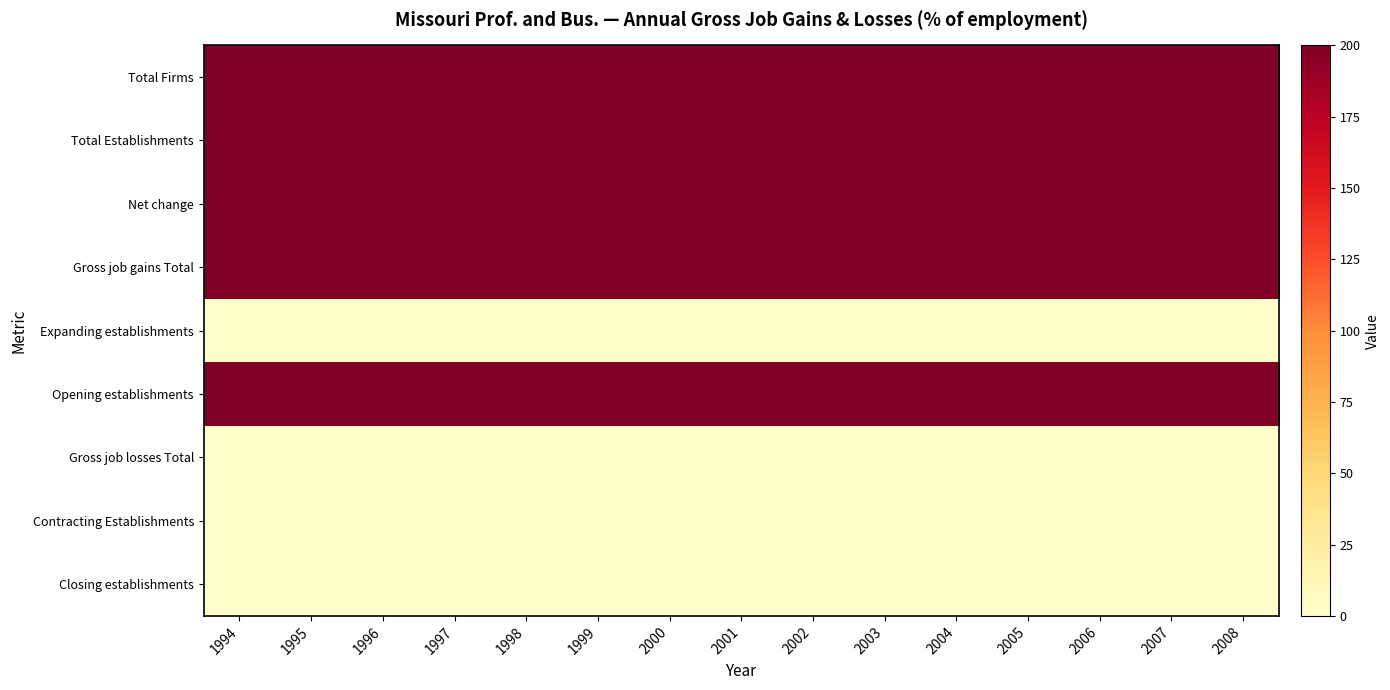

At 2000, list the series in order from largest to smallest.

Total Firms, Total Establishments, Net change, Gross job gains Total, Opening establishments, Expanding establishments, Gross job losses Total, Contracting Establishments, Closing establishments